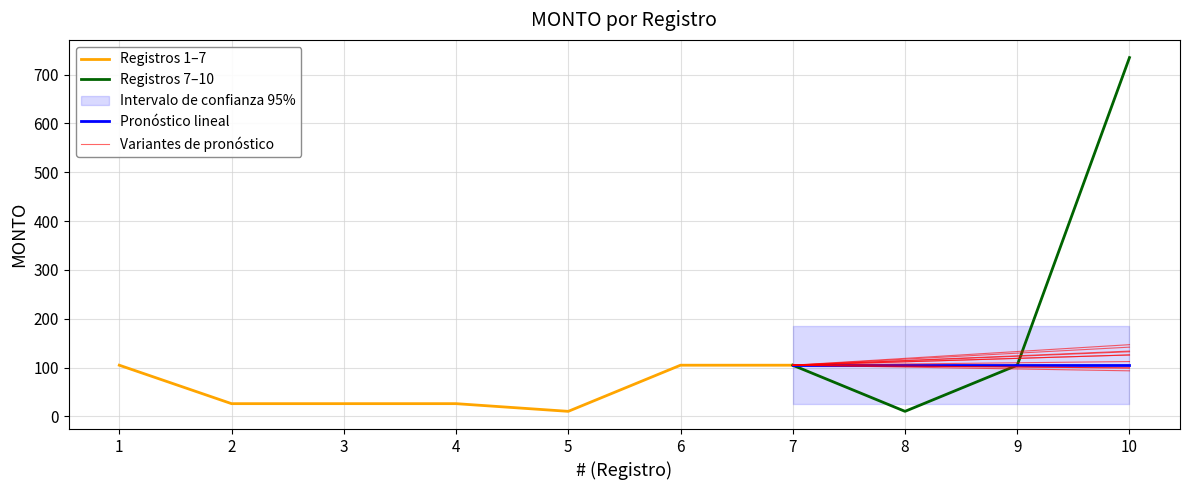

True or false: the data shows 63.6 at 7.

False